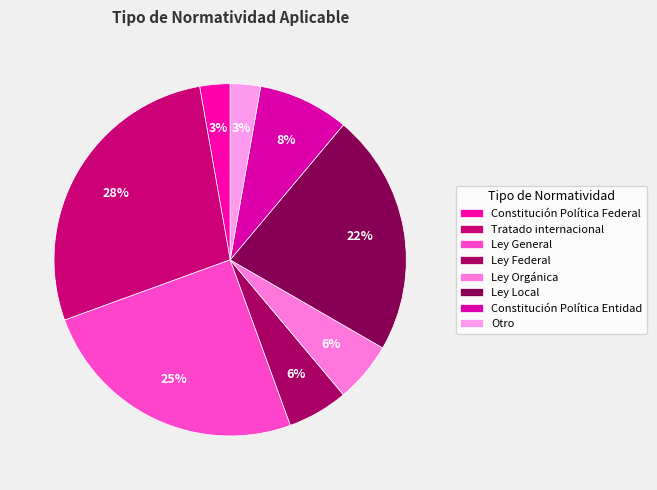

How many slices are in this pie chart?

8